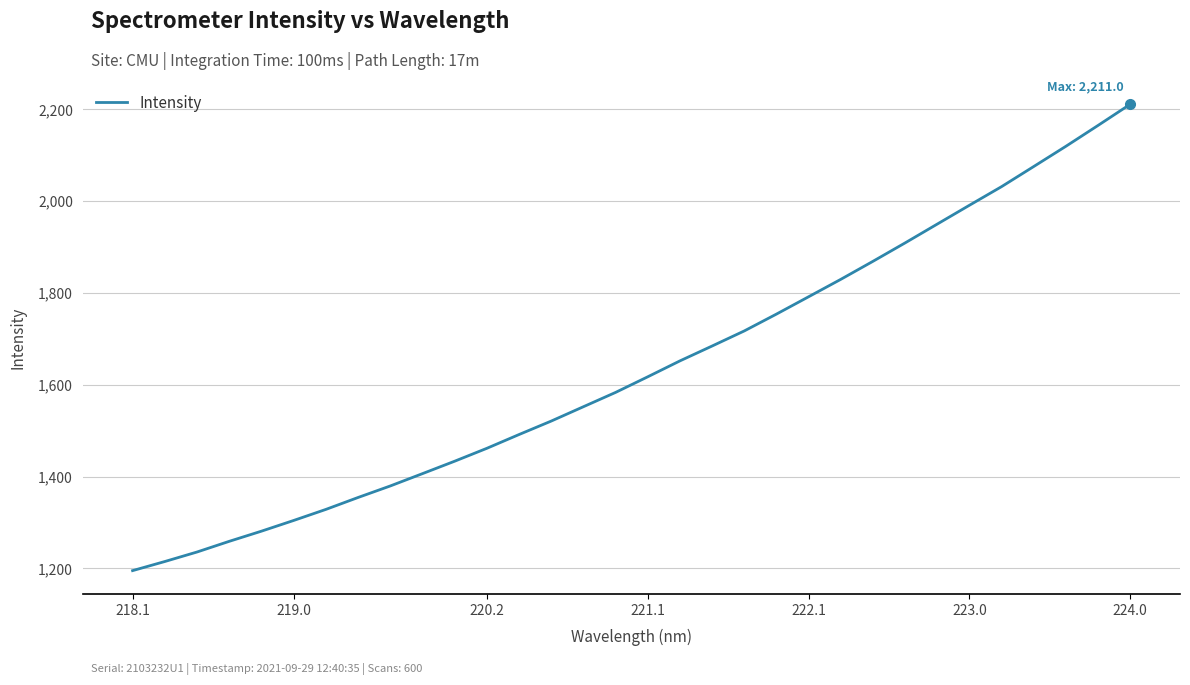

What is the maximum value shown in the chart?

2211.0